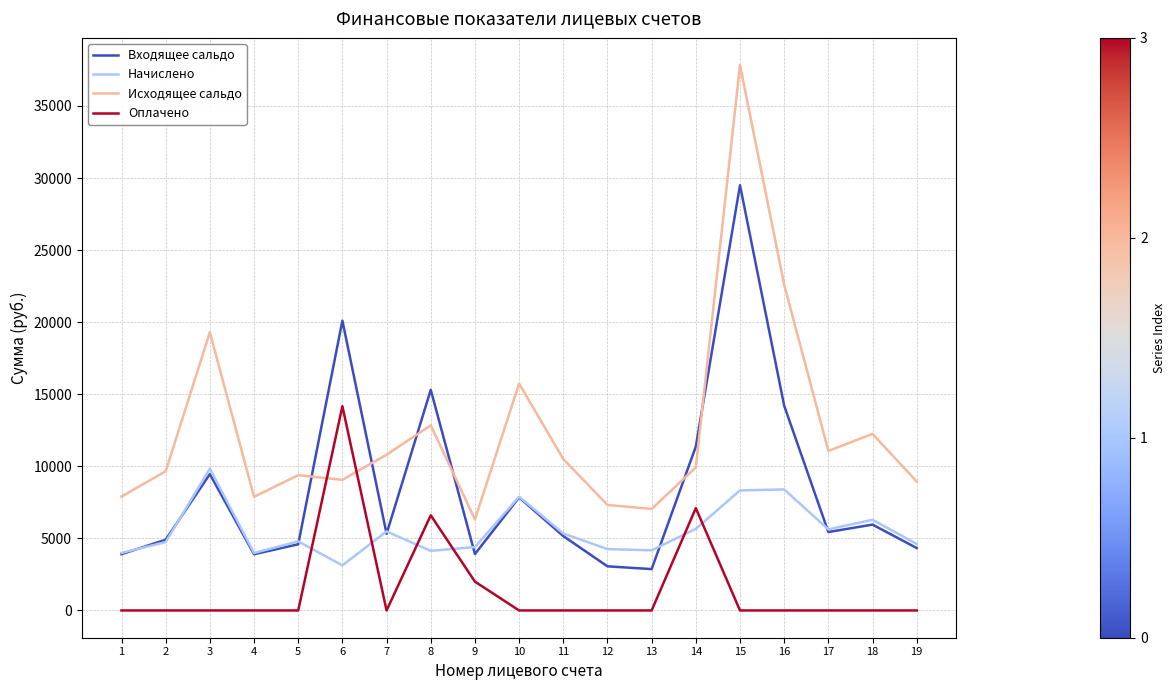

What is the difference between the highest and lowest values at 14?

5707.6